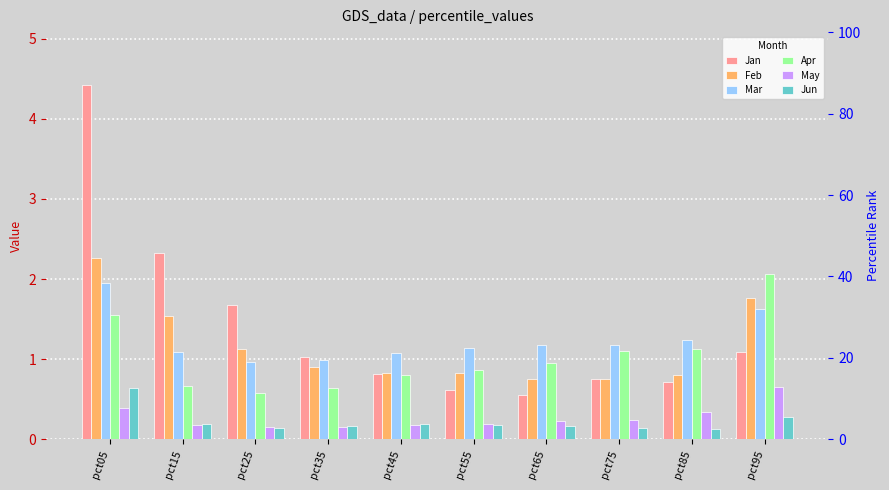

What is the difference between the highest and lowest values at pct15?

2.1